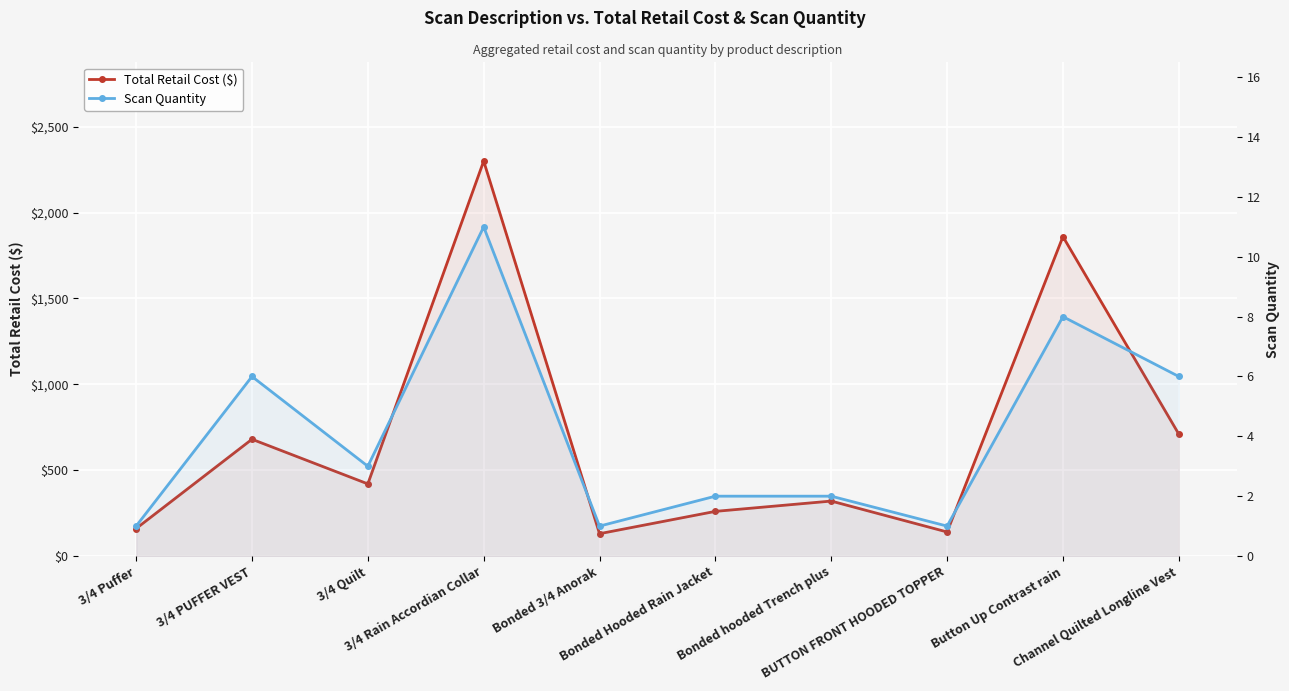

How many interior local valleys does the Total Retail Cost ($) series have?

3